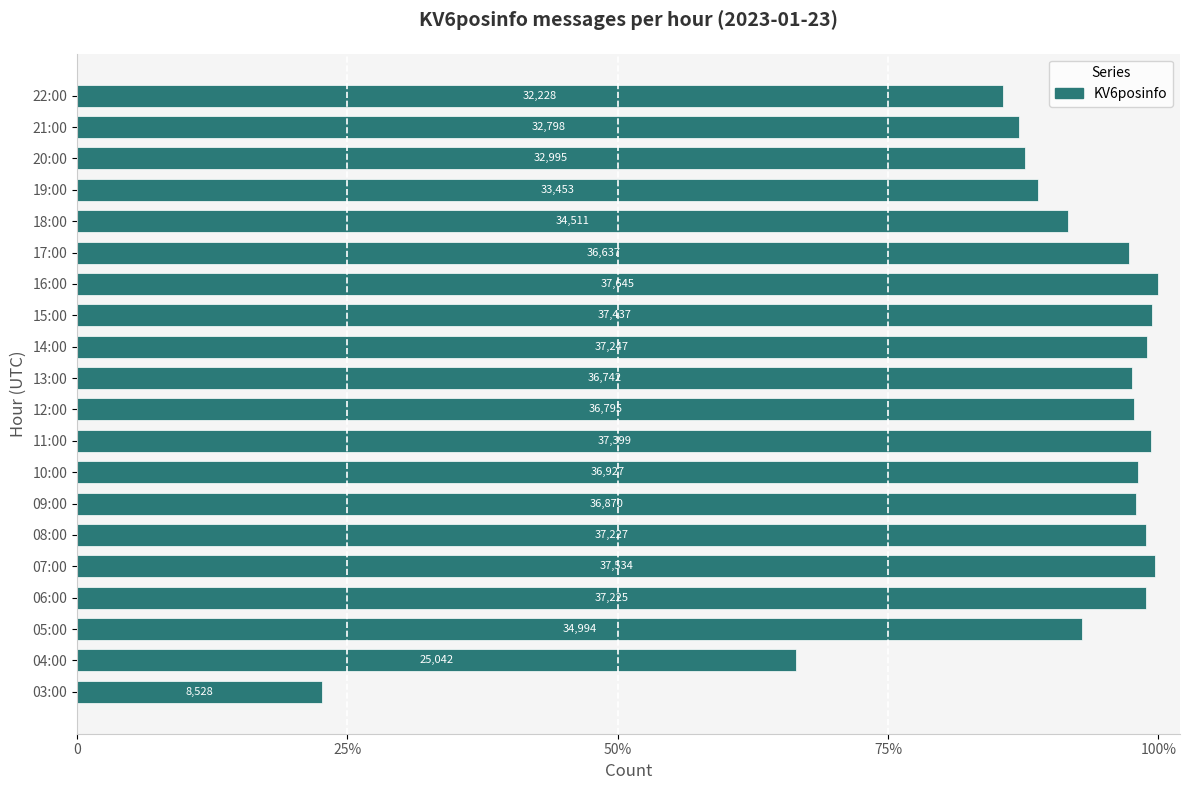

Does the chart contain any negative values?

No